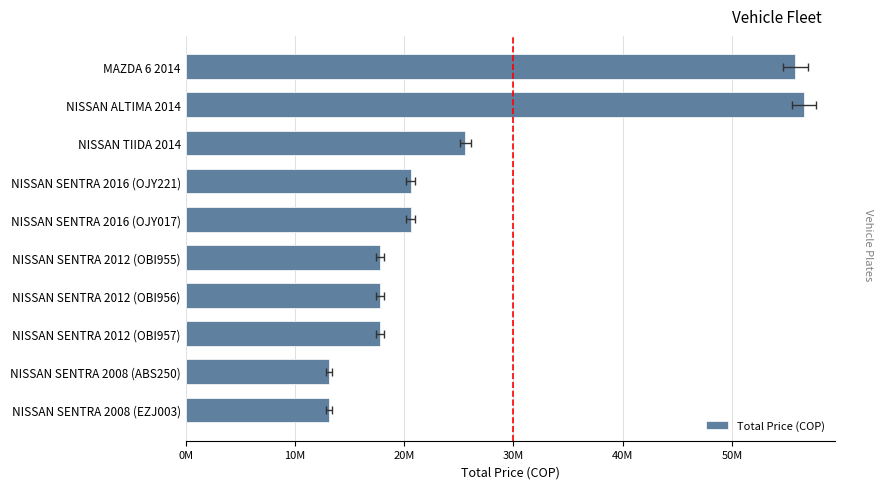

What is the difference between the second highest and second lowest values?

42700000